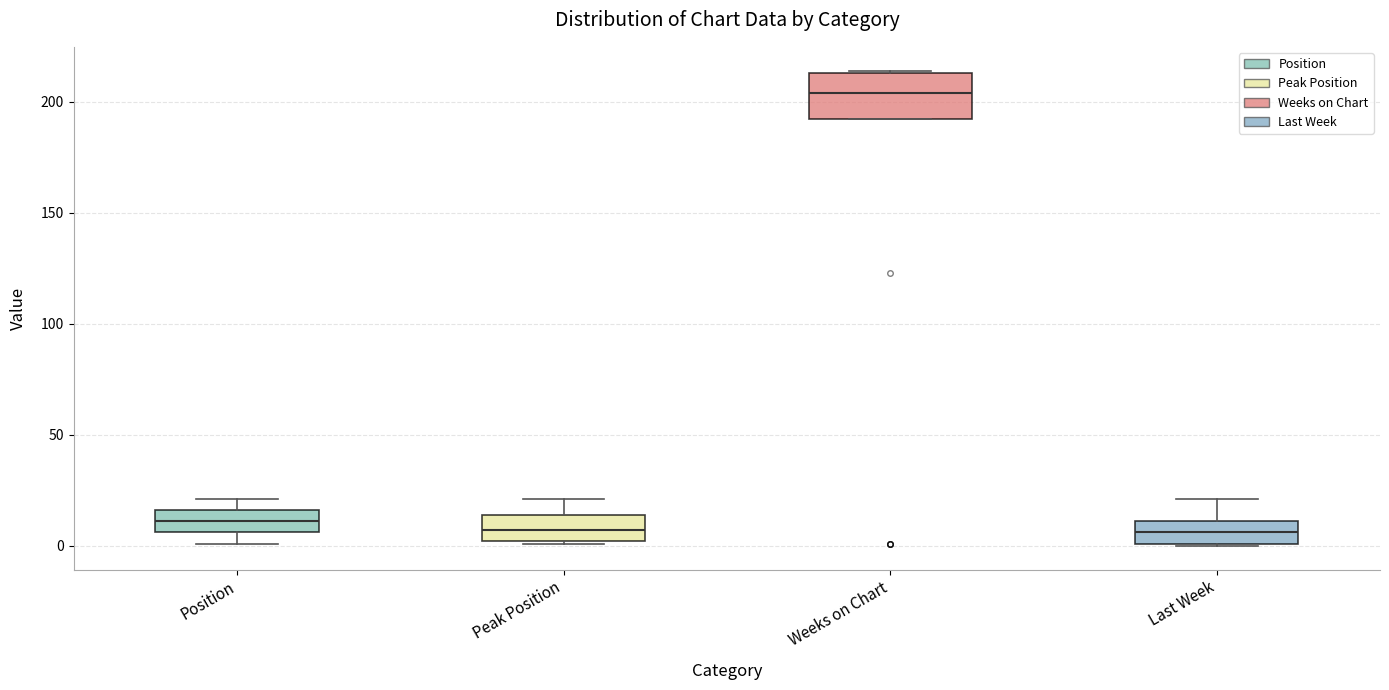

Reading left to right, transcribe this box plot: for each box, give where its median line is, the range the box spans, and where its two whiskers end, as read against the y-axis. The values are not printed on the chart, so give them approximately, as read against the axis.

Position: median 10, box 5 to 15, whiskers 0 to 20
Peak Position: median 5, box 0 to 15, whiskers 0 to 20
Weeks on Chart: median 205, box 190 to 215, whiskers 190 to 215
Last Week: median 5, box 0 to 10, whiskers 0 to 20